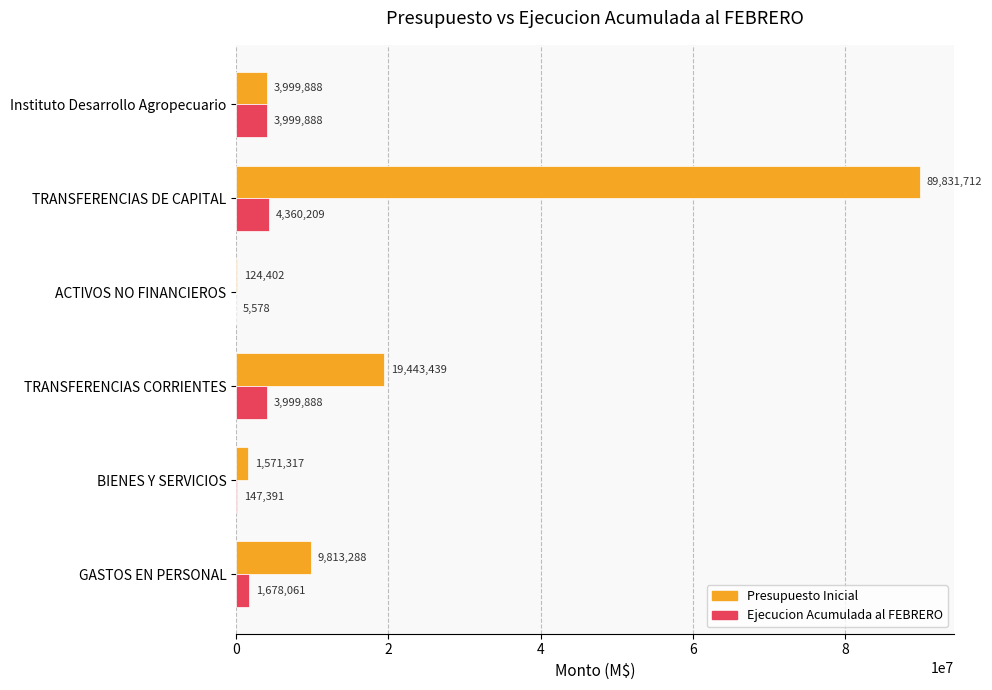

Is the value of Presupuesto Inicial at GASTOS EN PERSONAL greater than the value of Ejecucion Acumulada al FEBRERO at BIENES Y SERVICIOS?

Yes